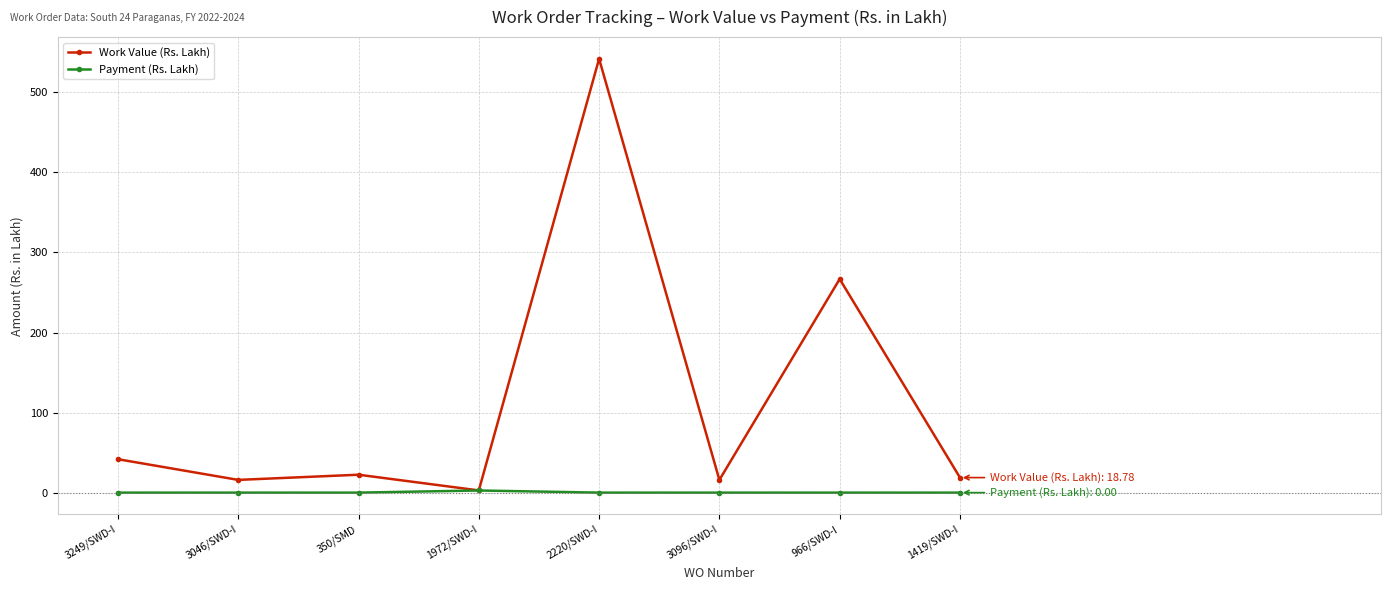

Is it true that Payment (Rs. Lakh) equals 0.0 at 3249/SWD-I?

True